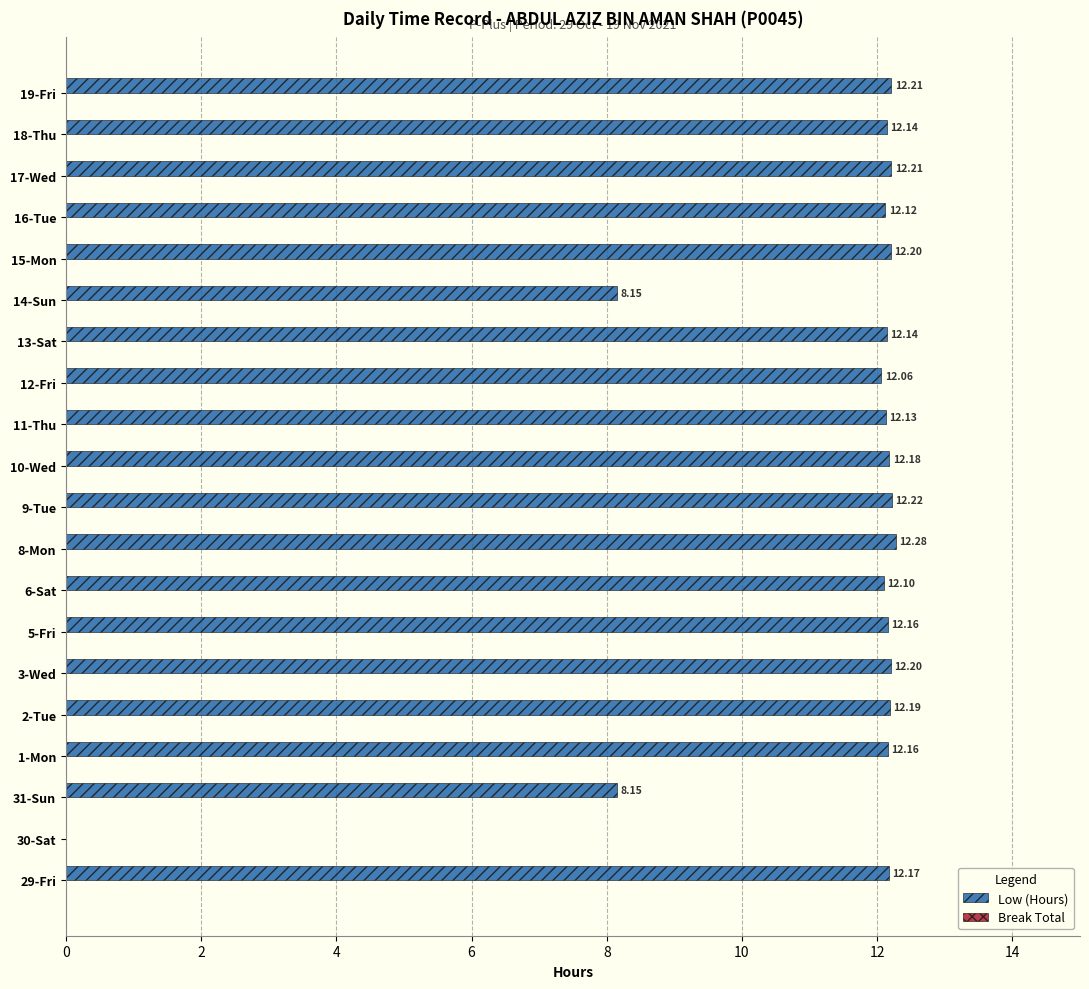

Between 29-Fri and 18-Thu, which is larger?

29-Fri